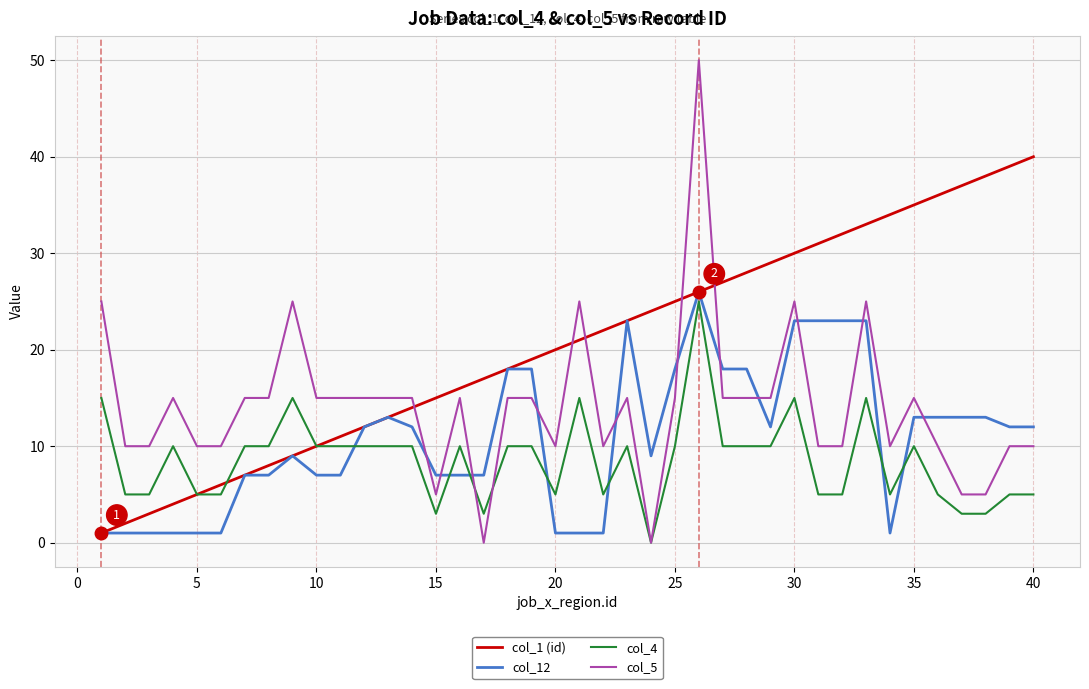

What is the maximum value shown in the chart?

50